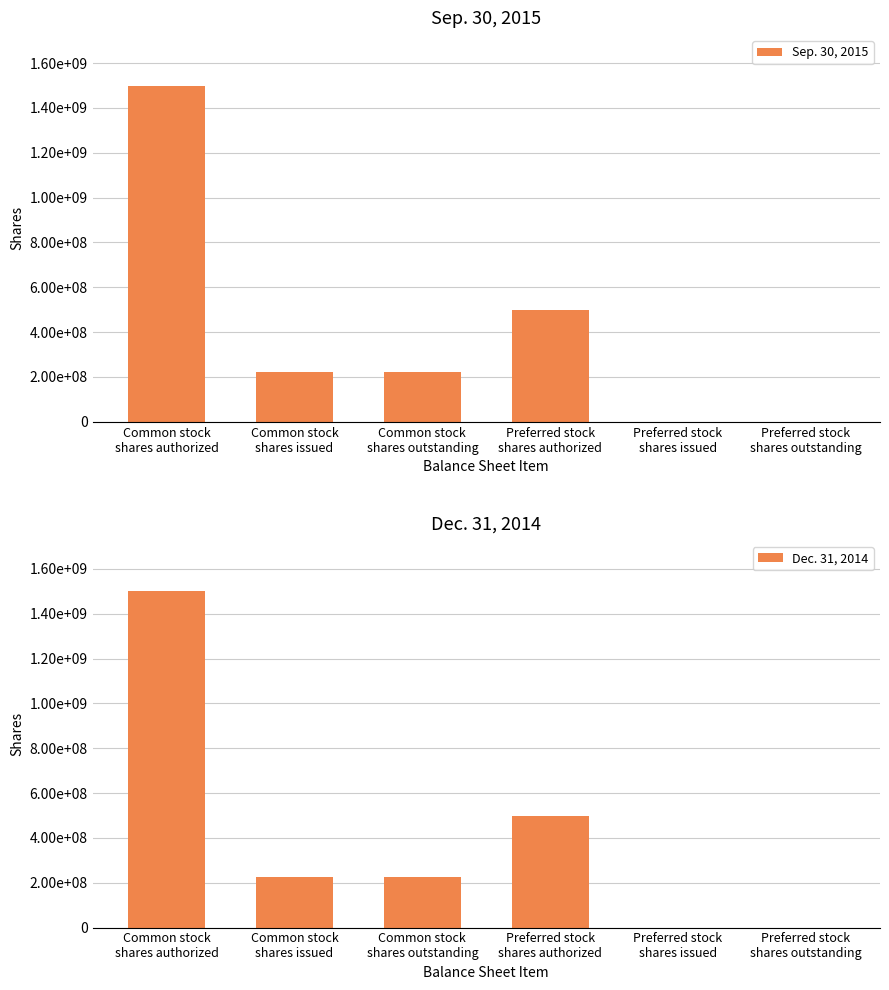

Where does the Sep. 30, 2015 series first go above 223004000?

Common stock
shares authorized